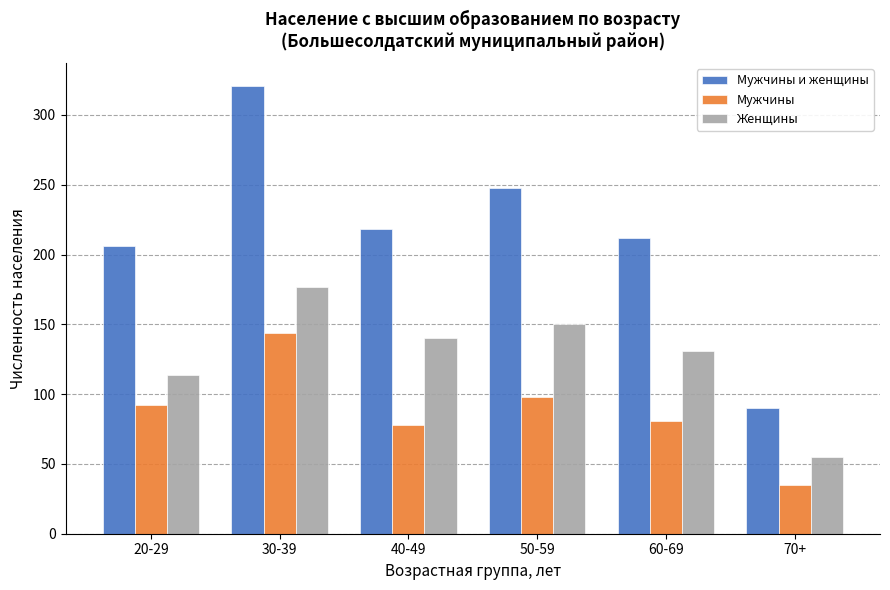

Reading left to right, list all the values displayed in this chart.

Мужчины и женщины: 20-29=206	30-39=321	40-49=218	50-59=248	60-69=212	70+=90
Мужчины: 20-29=92	30-39=144	40-49=78	50-59=98	60-69=81	70+=35
Женщины: 20-29=114	30-39=177	40-49=140	50-59=150	60-69=131	70+=55